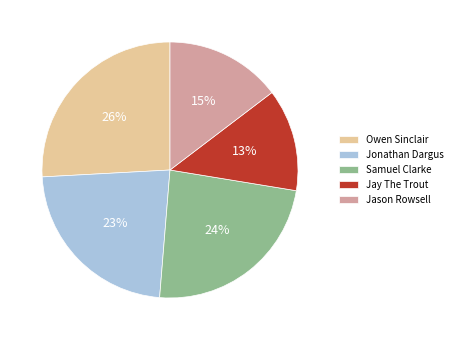

The Samuel Clarke slice represents 24% of the pie. True or false?

True